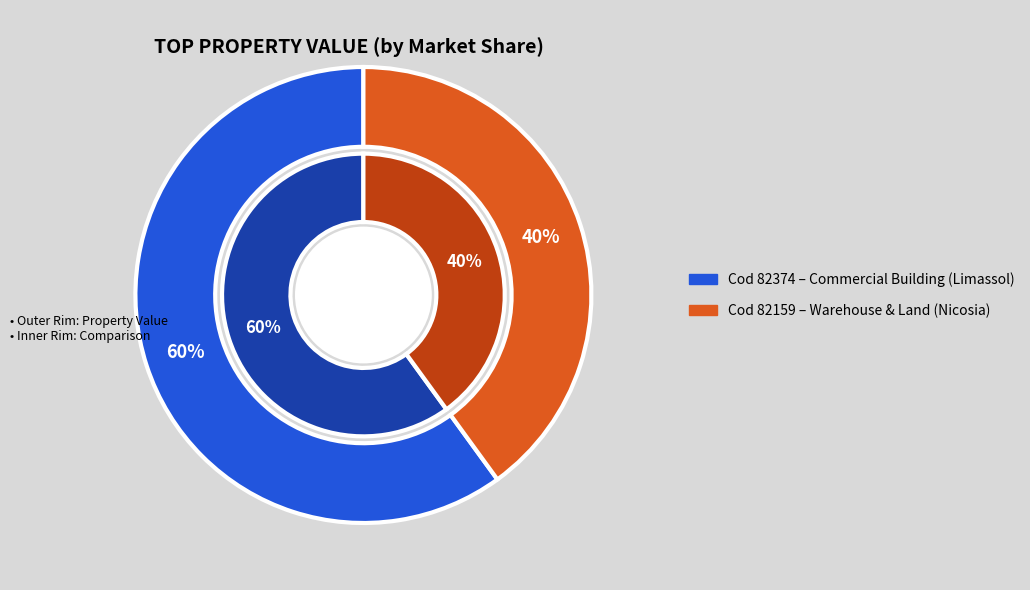

To the nearest percent, what percentage of the pie is 82159?

40%